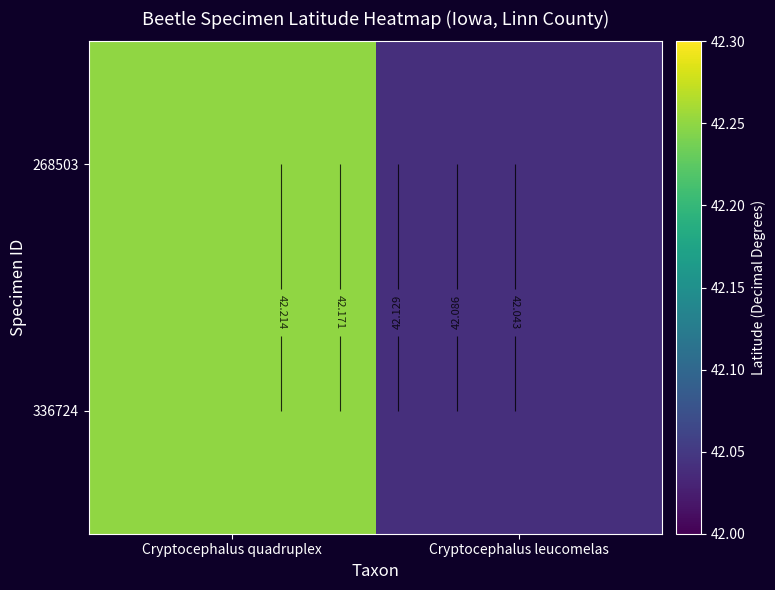

Which label corresponds to the smallest value in the chart?

Cryptocephalus leucomelas